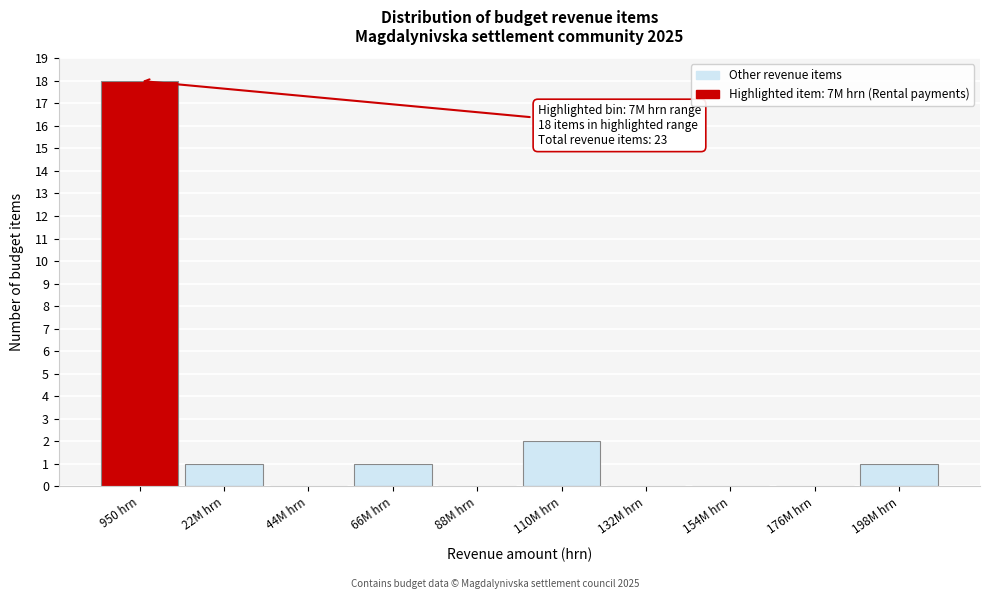

Reading left to right, what are all the values shown in this chart?

950 hrn=18	22M hrn=1	44M hrn=0	66M hrn=1	88M hrn=0	110M hrn=2	132M hrn=0	154M hrn=0	176M hrn=0	198M hrn=1